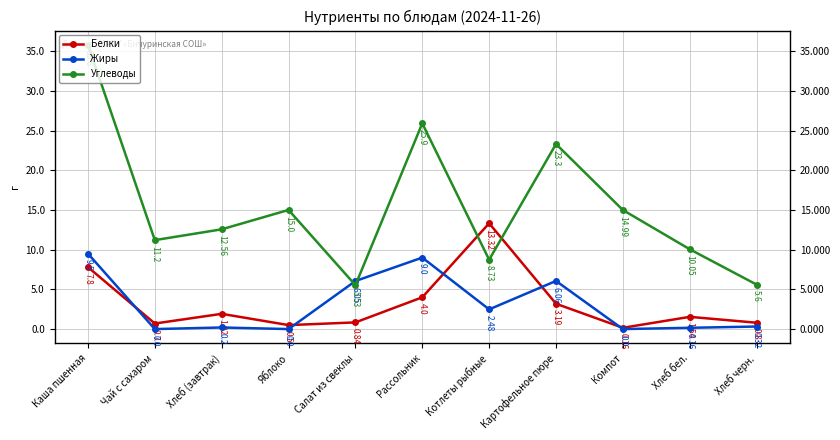

What are all the series names shown in the legend?

Белки, Жиры, Углеводы